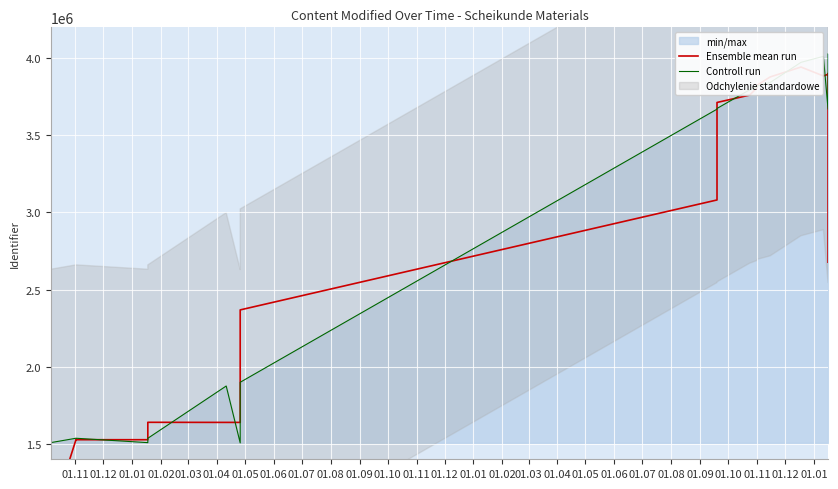

How many data points in Controll run are above 3669540?

9